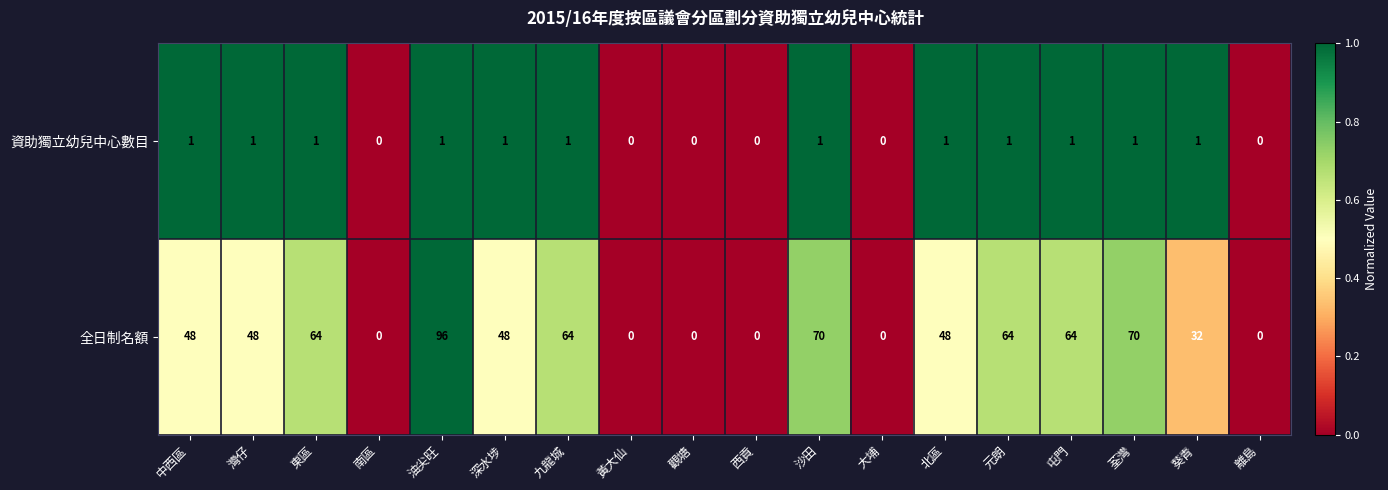

Read the 全日制名額 value at 灣仔.

48